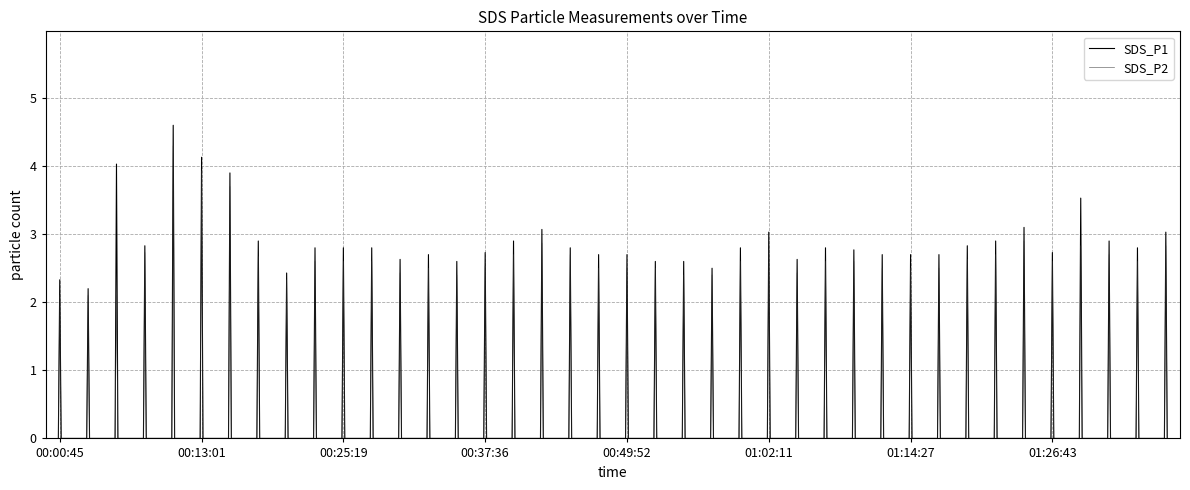

List the series in order of their peak value, highest first.

SDS_P1, SDS_P2